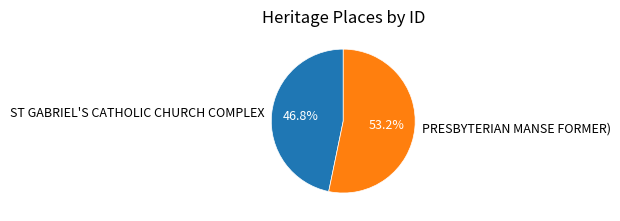

Which category has the biggest portion of the pie?

PRESBYTERIAN MANSE FORMER)